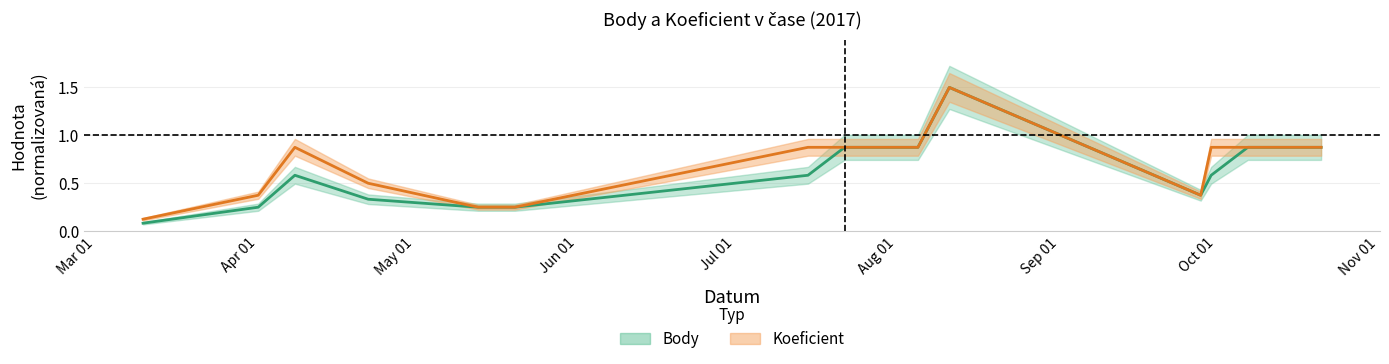

Between 2017-04-08 and 2017-08-11, which is larger?

2017-08-11